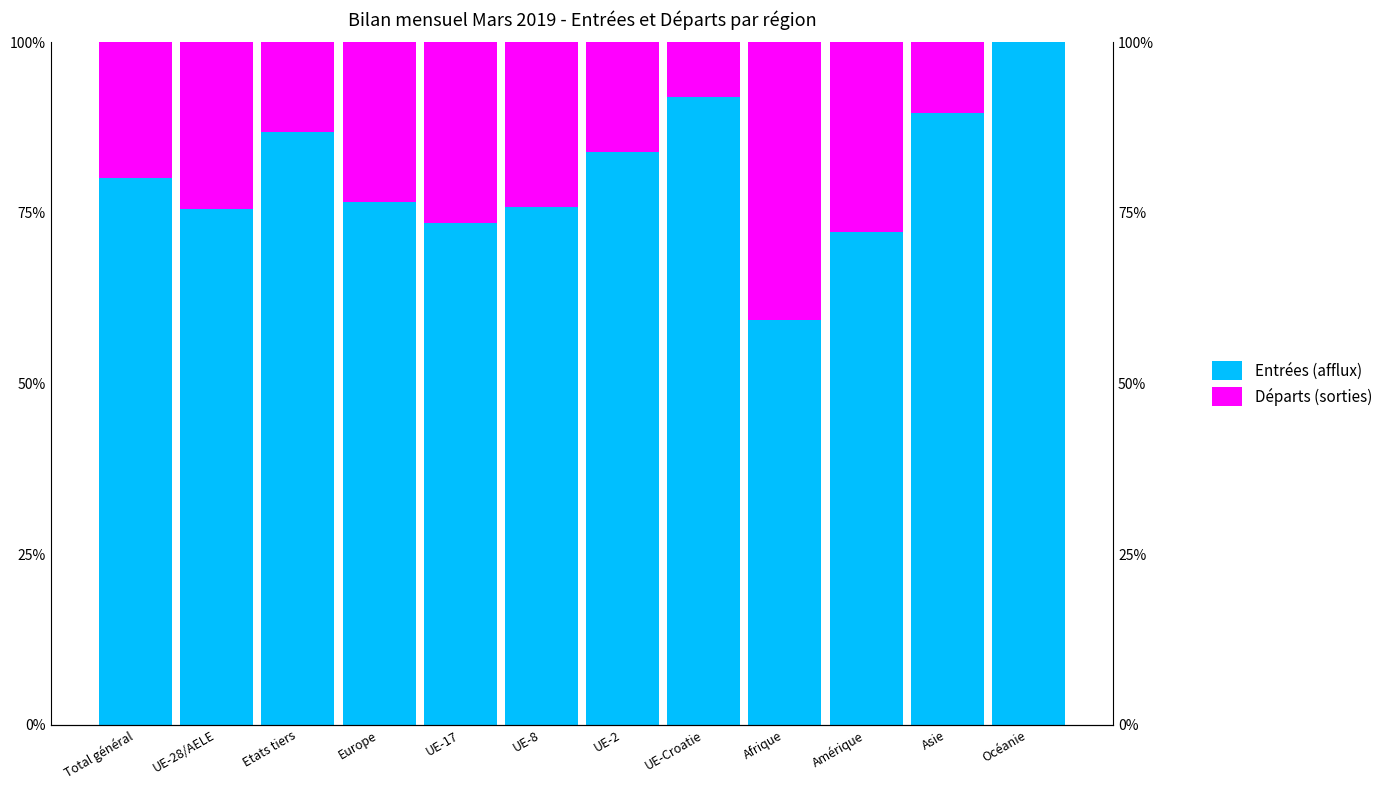

Where does the Départs (sorties) series first go above 23?

UE-28/AELE